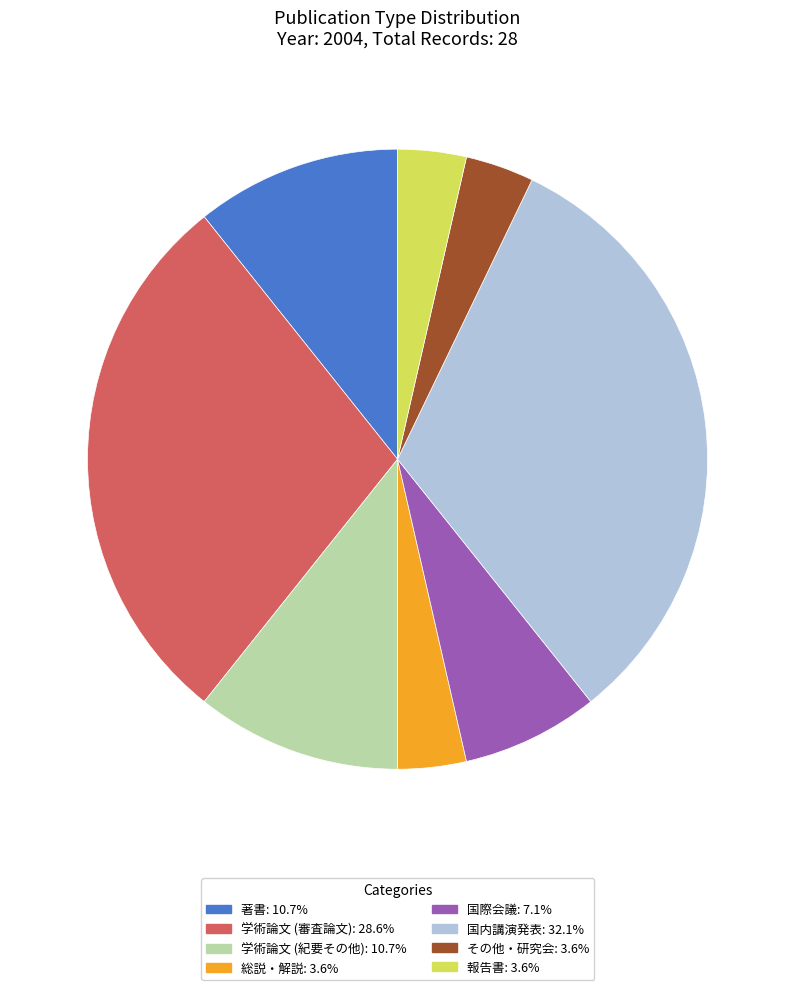

Which has a higher value, その他・研究会 or 学術論文 (審査論文)?

学術論文 (審査論文)